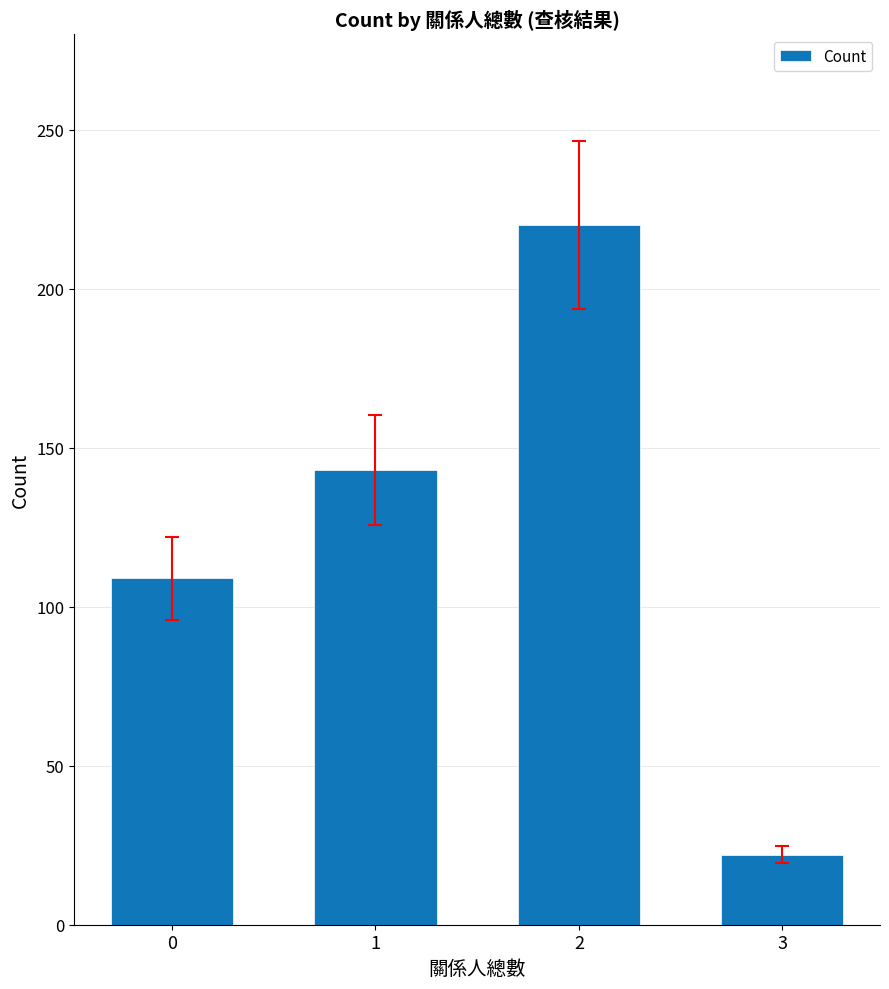

Reading left to right, list all the values displayed in this chart.

0=109	1=143	2=220	3=22